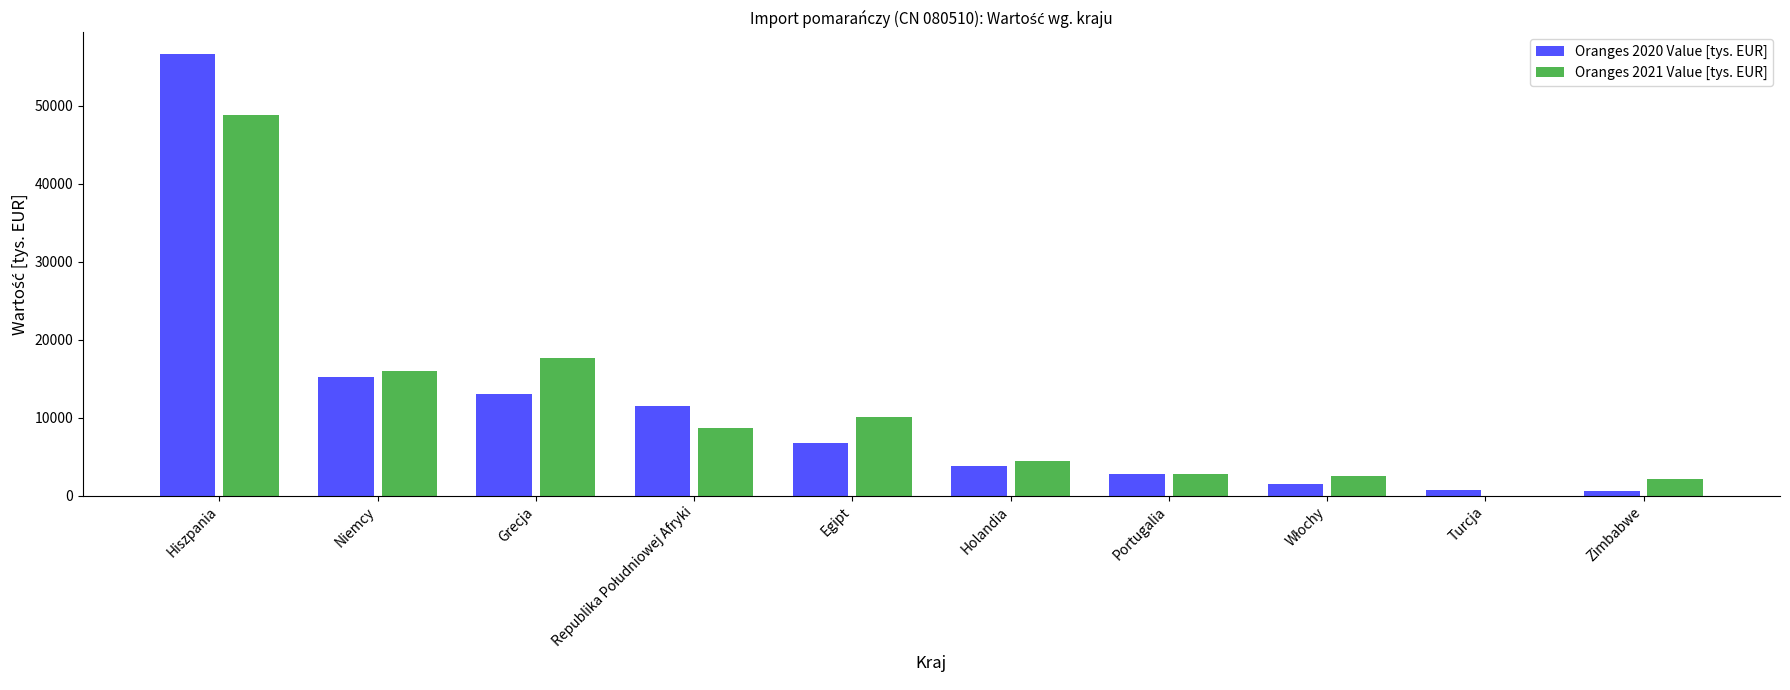

What is the total value across all series at Egipt?

16932.4